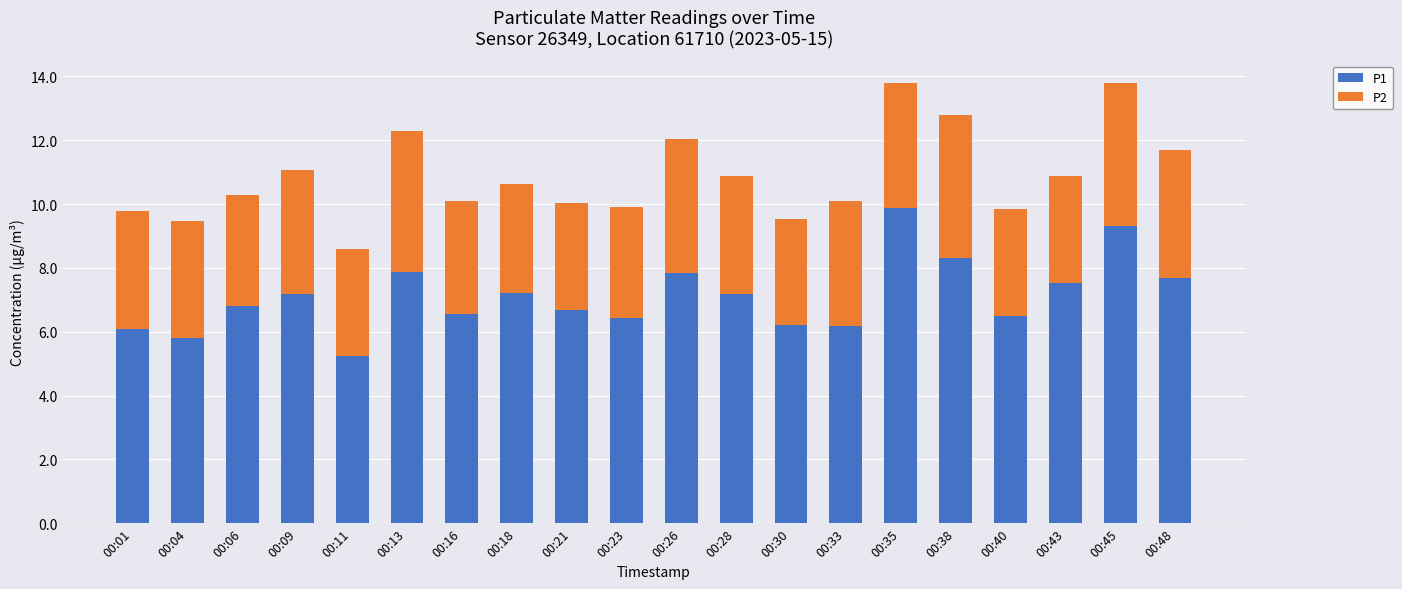

How many categories are shown in the chart?

20